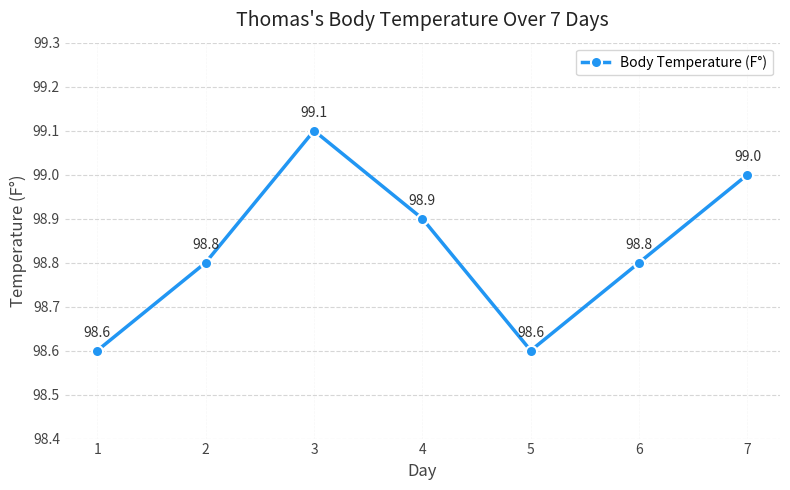

How many points are higher than both their immediate neighbors (excluding endpoints)?

1